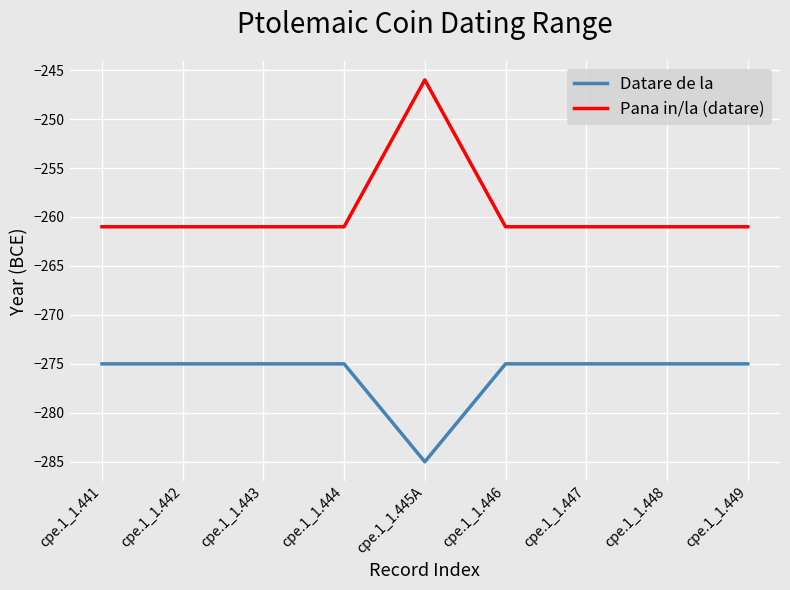

What value does the Pana in/la (datare) series have at cpe.1_1.442, to the nearest 10?

-260